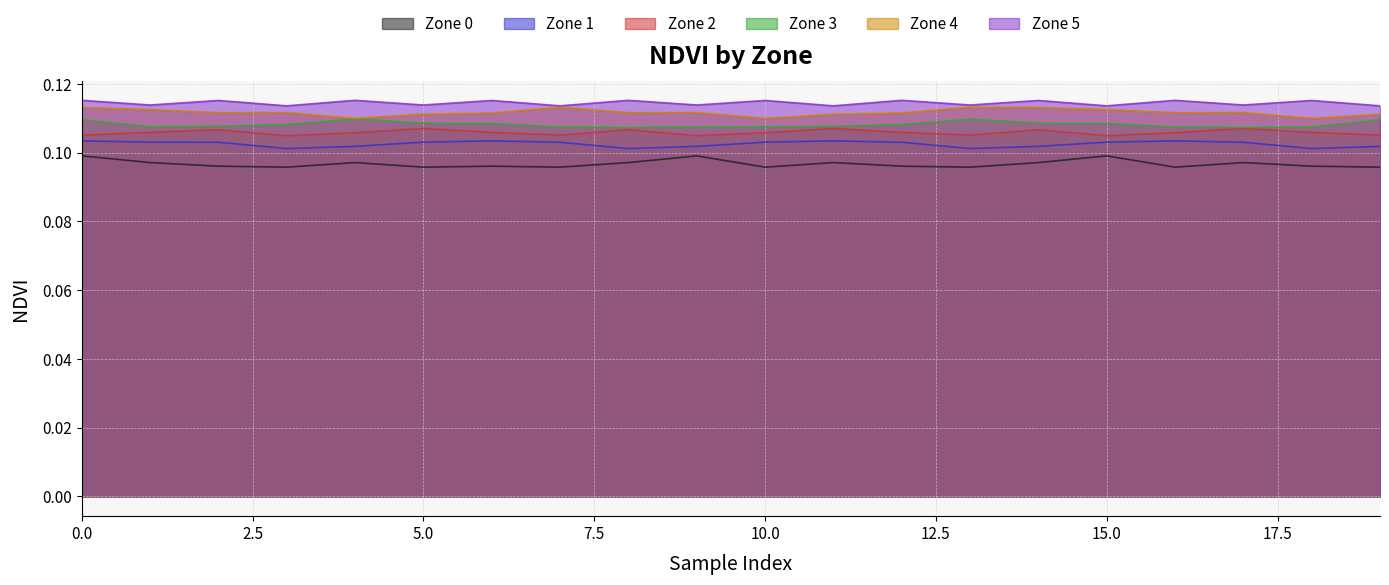

Count the number of categories in the chart.

20